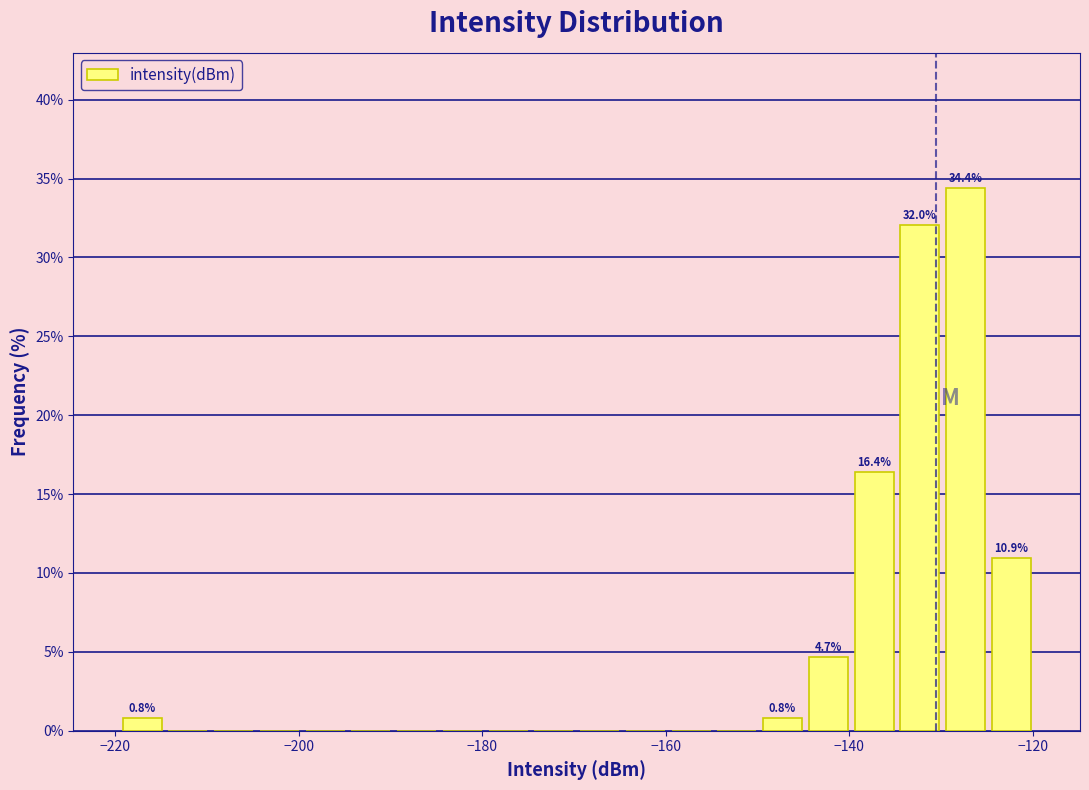

Read against the x-axis, roughly where is the centre of the tallest bar?

-128